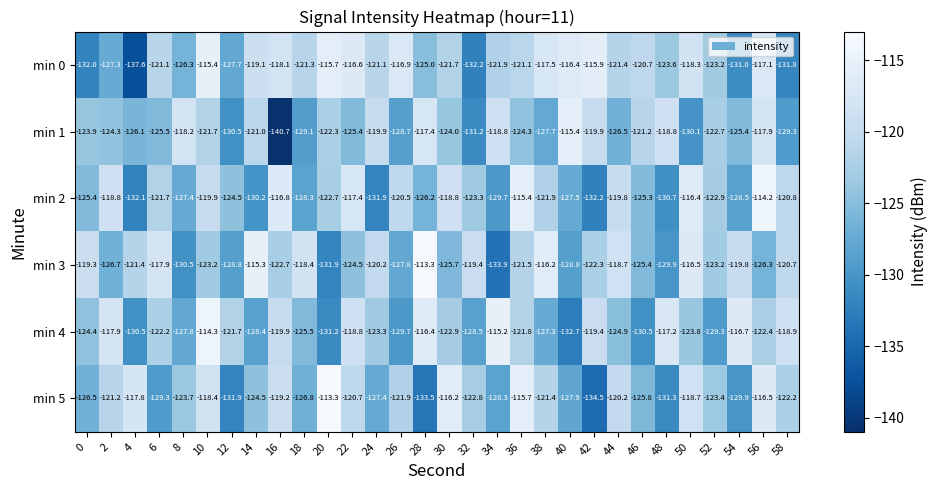

What is the sum of all min 3 values?

-3690.2